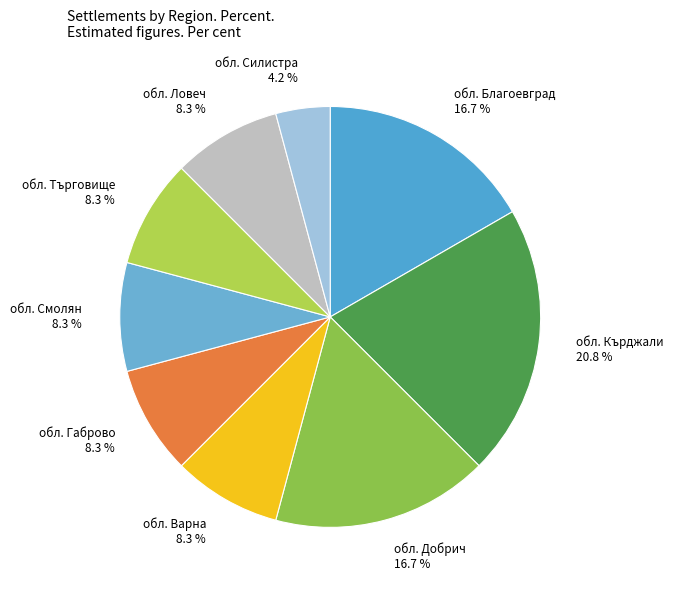

Combined, what portion of the pie is обл. Варна 8.3 % and обл. Благоевград 16.7 %?

25.0%